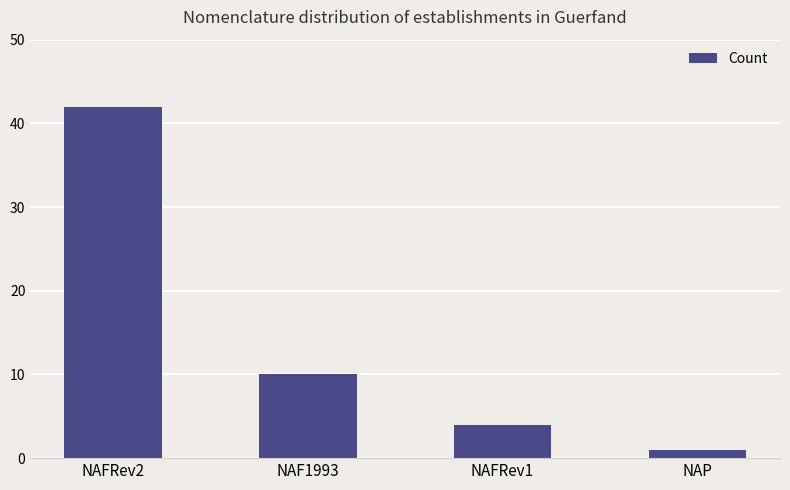

How many distinct data groups are displayed?

1